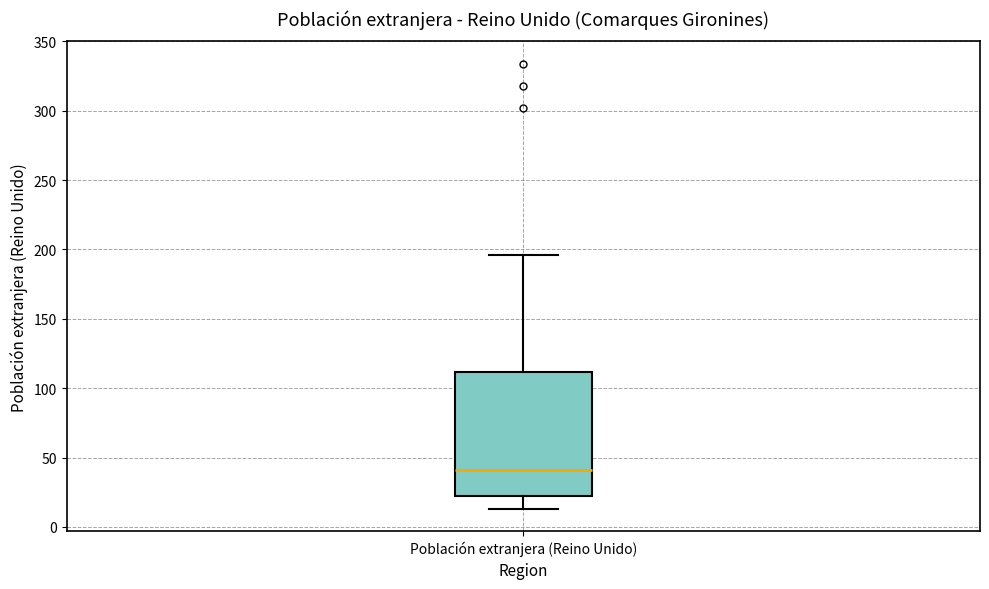

Read this box plot against the y-axis: the position of the median line, the range covered by the box, and the ends of both whiskers. The values are not printed on the chart, so give them approximately, as read against the axis.

median 40, box 20 to 110, whiskers 15 to 195